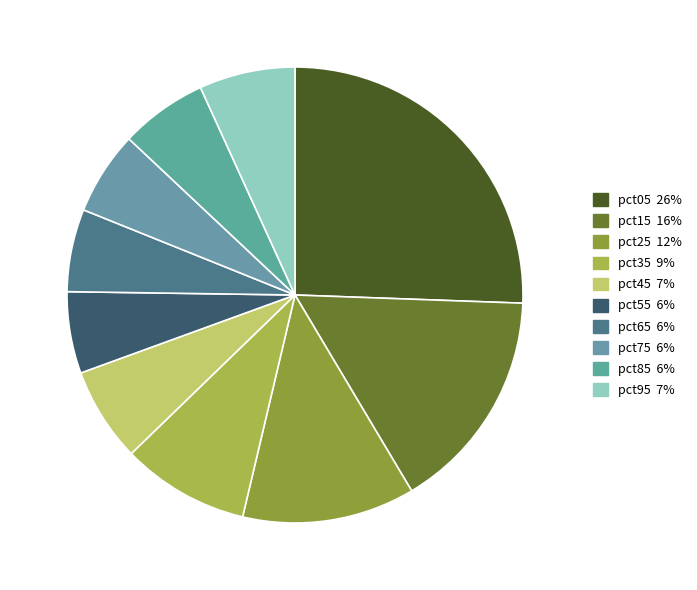

What is the ratio of the value at pct95 to the value at pct25?

0.6